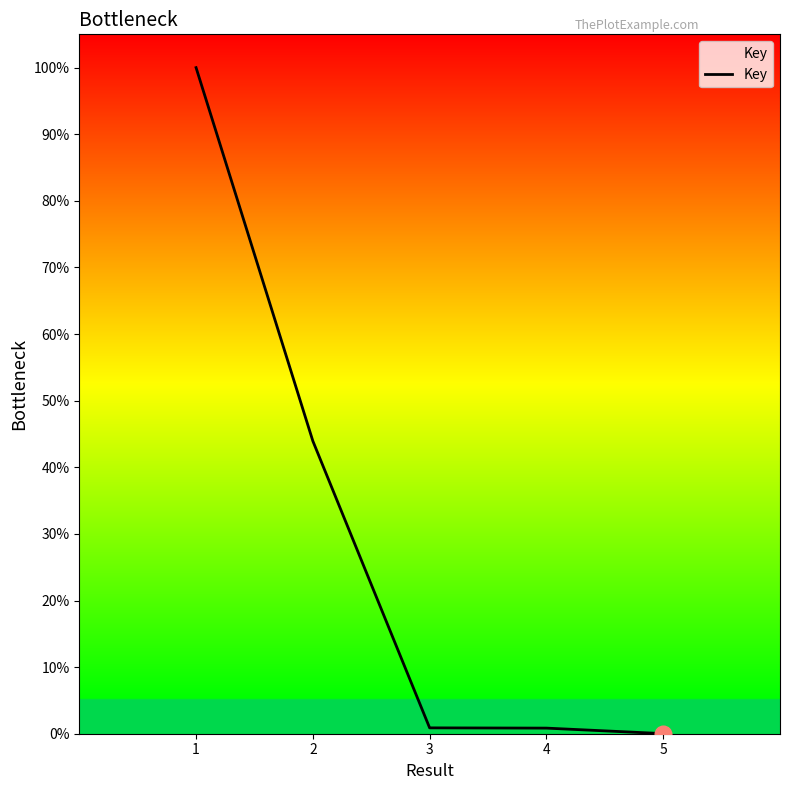

The value at 1 is 100.0. True or false?

True